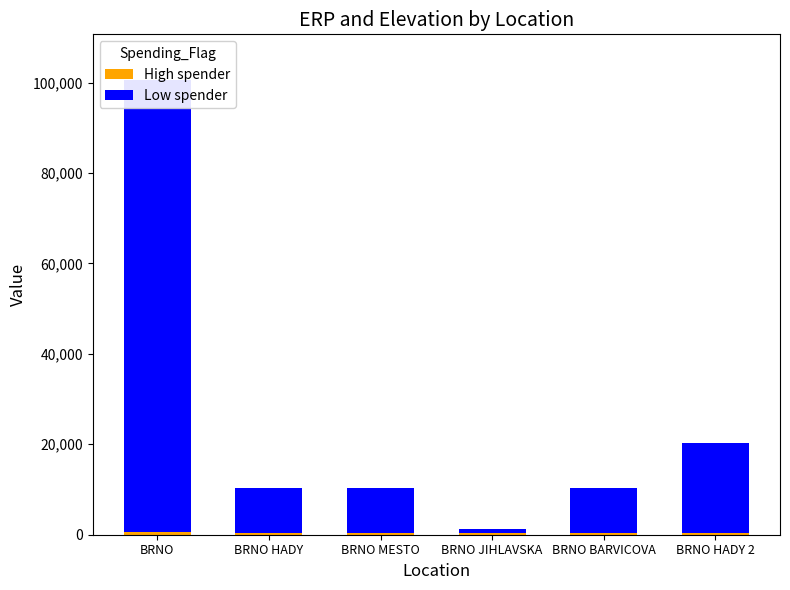

What is the label of the 3rd bar from the right?

BRNO JIHLAVSKA